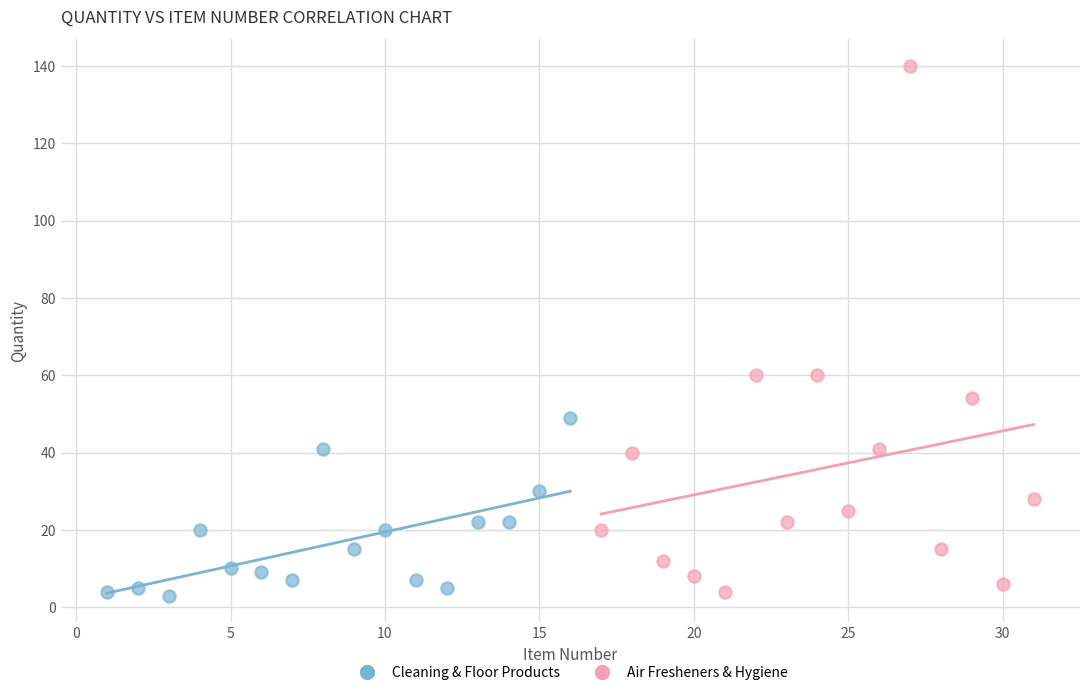

Which series has the widest spread of Y values?

Air Fresheners & Hygiene